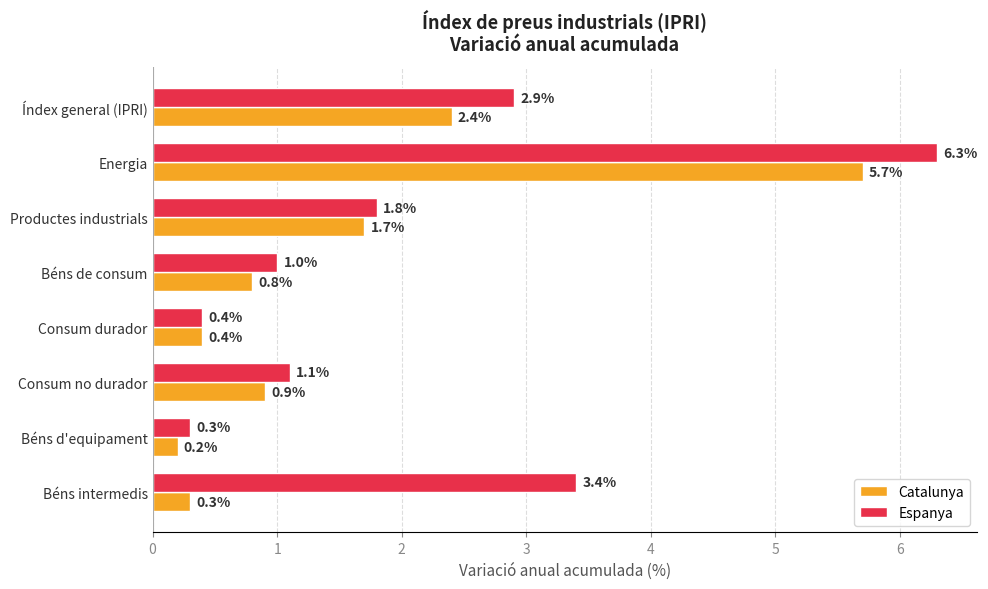

What is the sum of all Catalunya values?

12.4